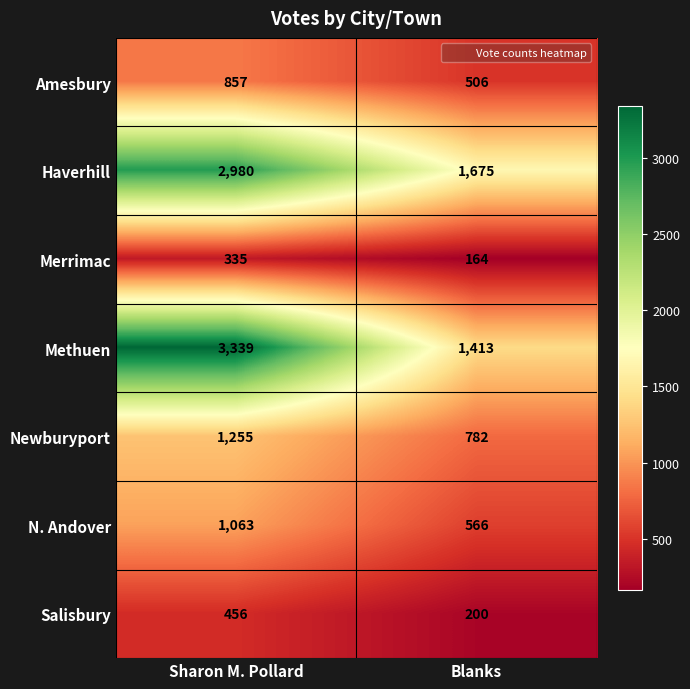

At which category does the chart reach its peak across all series?

Sharon M. Pollard